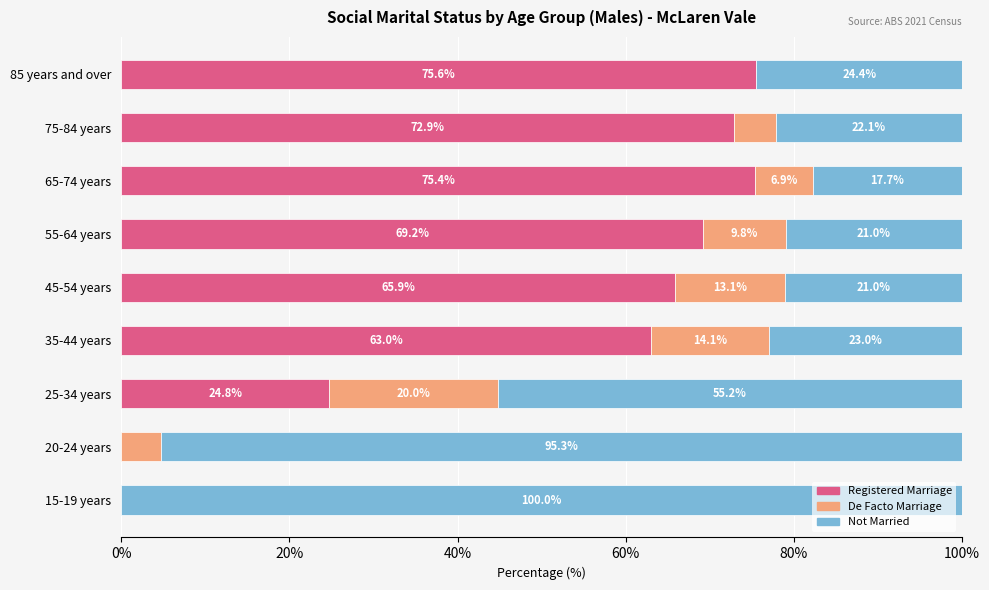

What value does the Registered Marriage series have at 85 years and over?

75.6